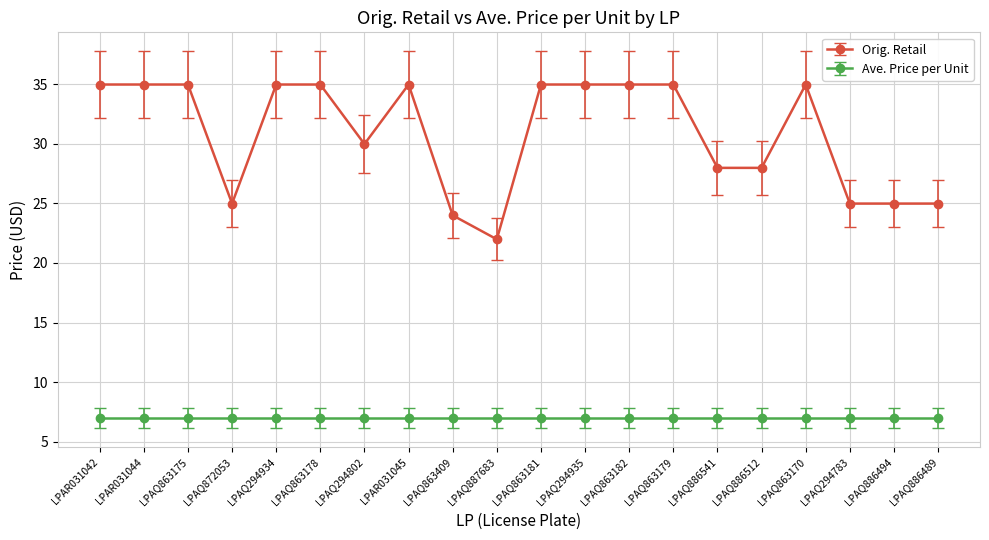

What is the label of the 11th point from the left?

LPAQ863181